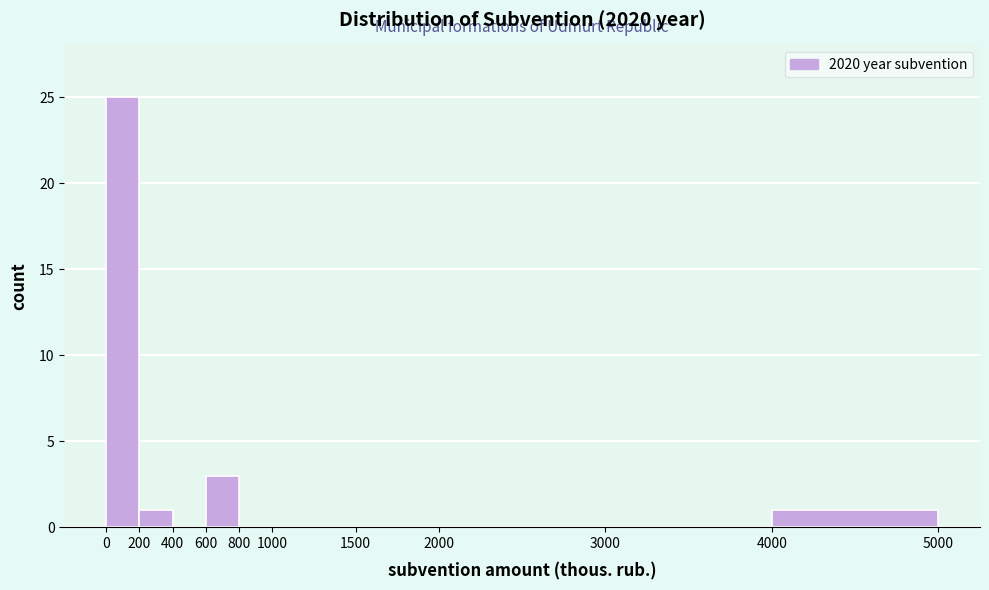

What is the height of the bar covering 0 to 200 on the x-axis? The values are not printed on the chart, so give them approximately, as read against the axis.

25